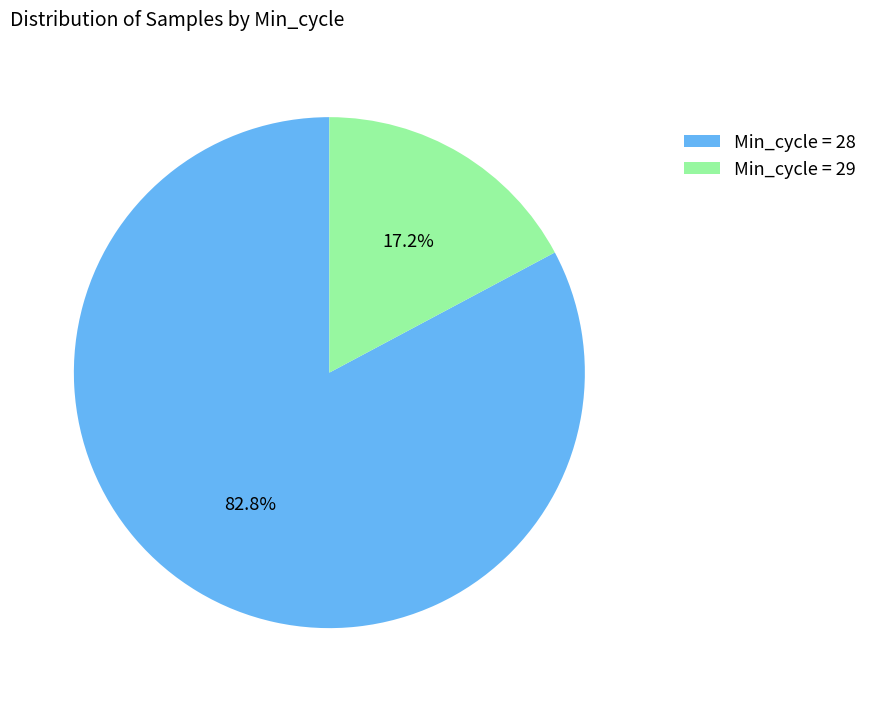

Is the sum of Min_cycle = 28 and Min_cycle = 29 greater than half?

Yes